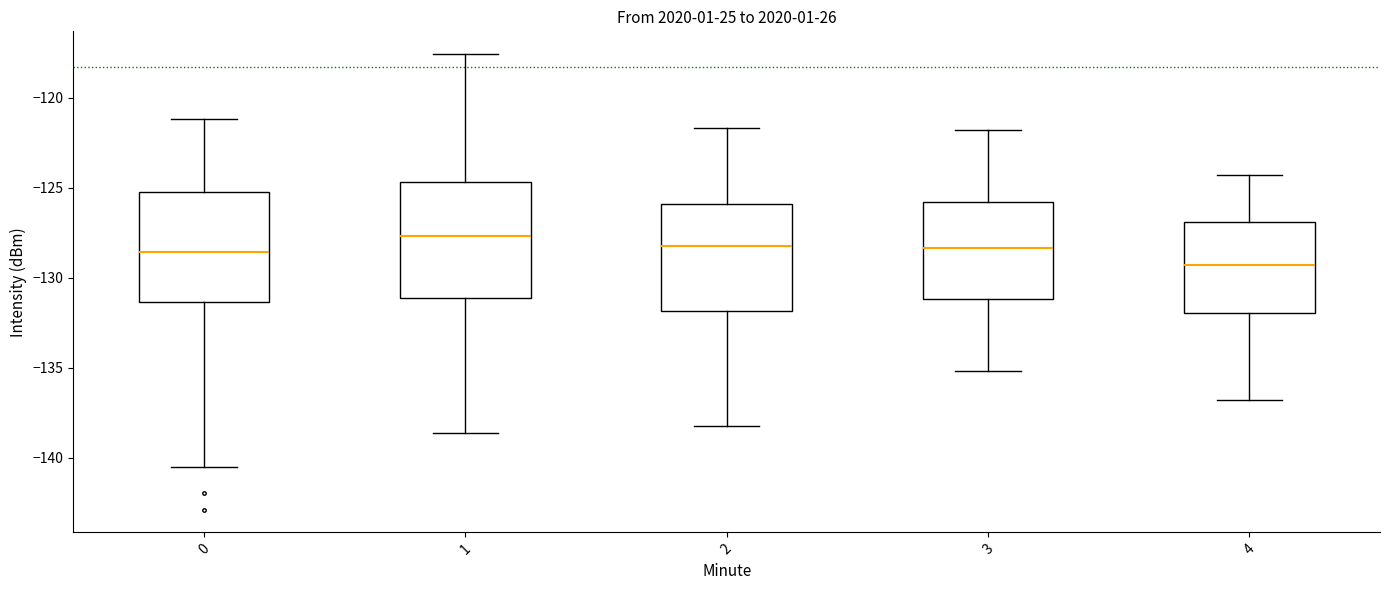

Where does the lower whisker of the box at x = 3 end on the y-axis? The values are not printed on the chart, so give them approximately, as read against the axis.

-135.0